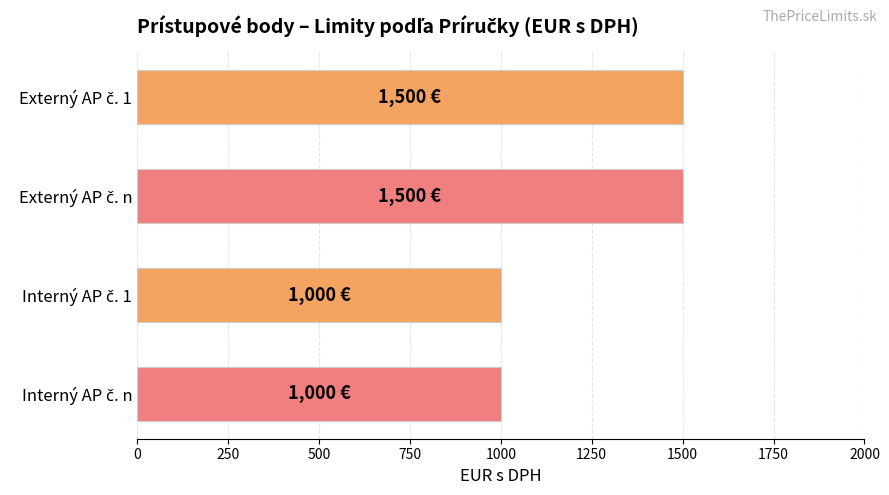

What is the difference between the maximum and second lowest values?

500